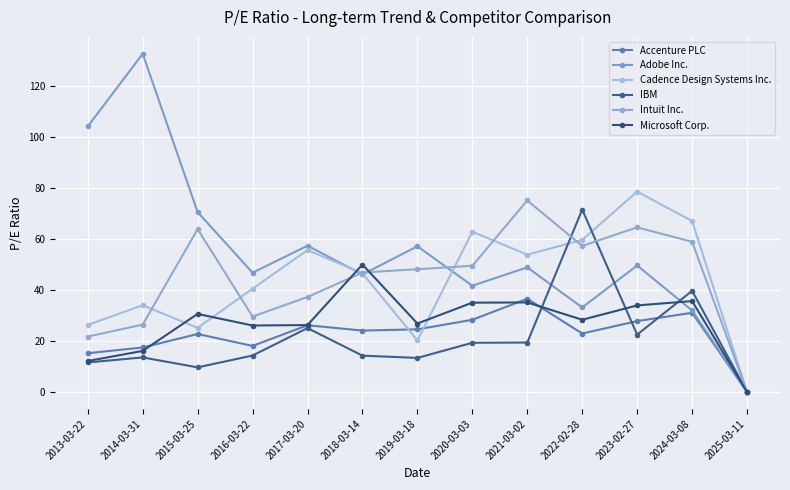

What is the difference between the maximum and second lowest values in the Accenture PLC series?

21.4